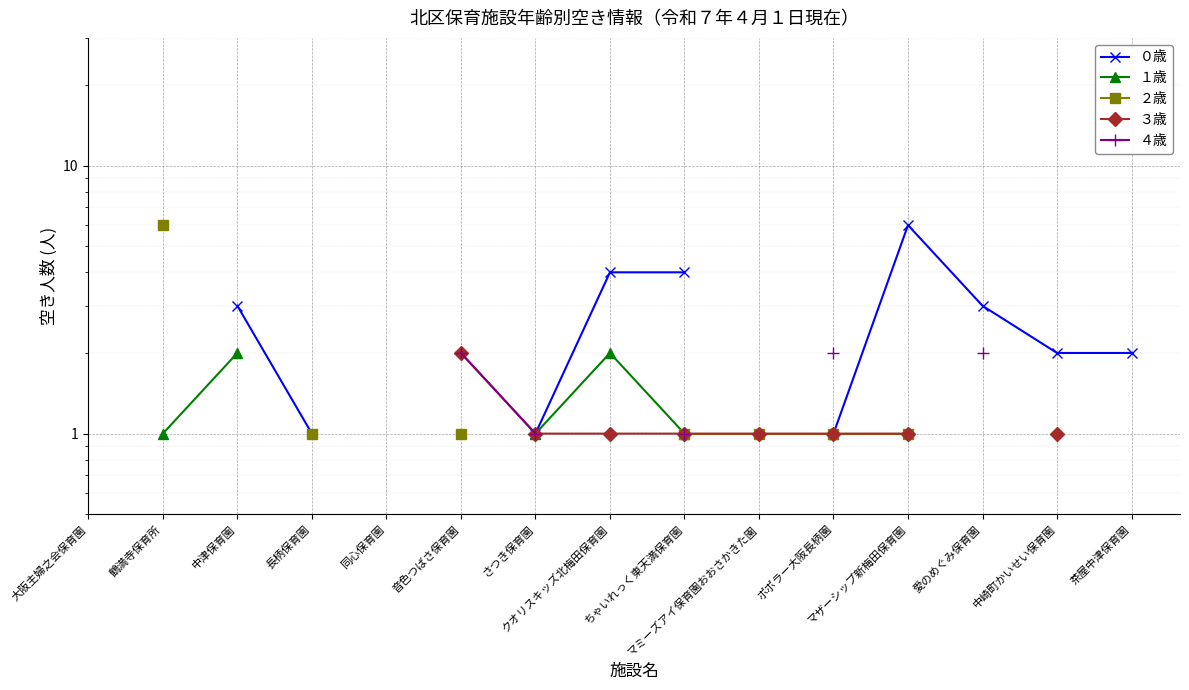

Which series changed the most between 中津保育園 and 茶屋中津保育園?

０歳